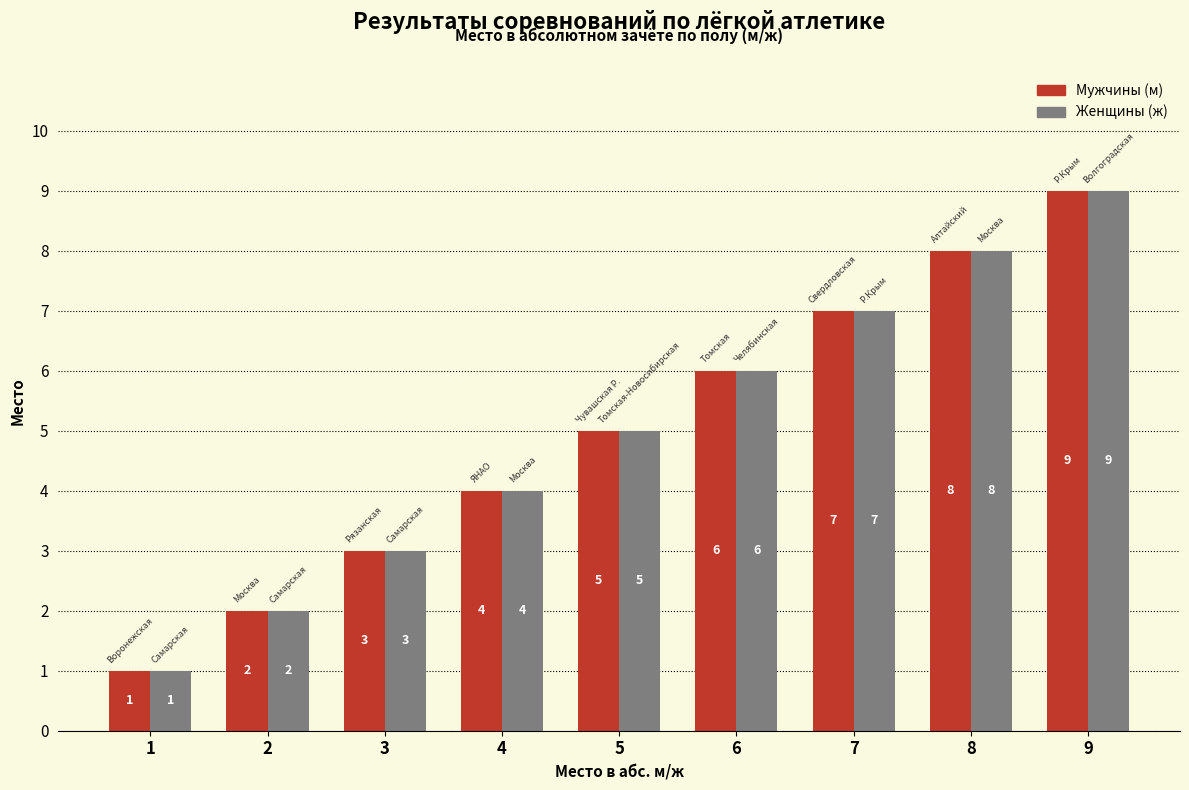

What is the total value across all series at 9?

18